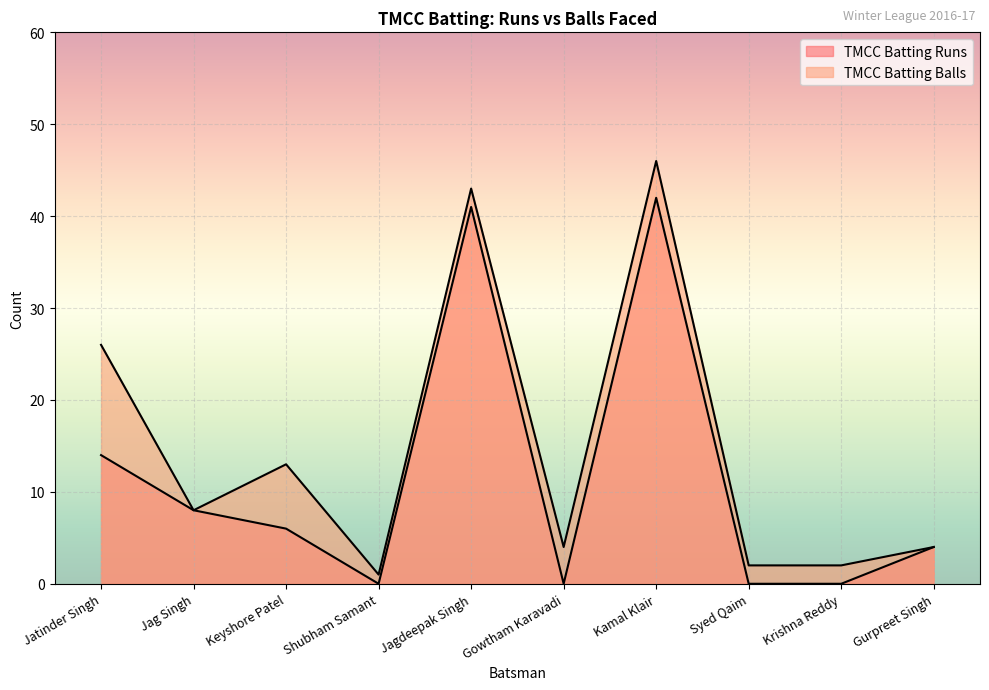

True or false: TMCC Batting Balls and TMCC Batting Runs intersect in this chart.

False